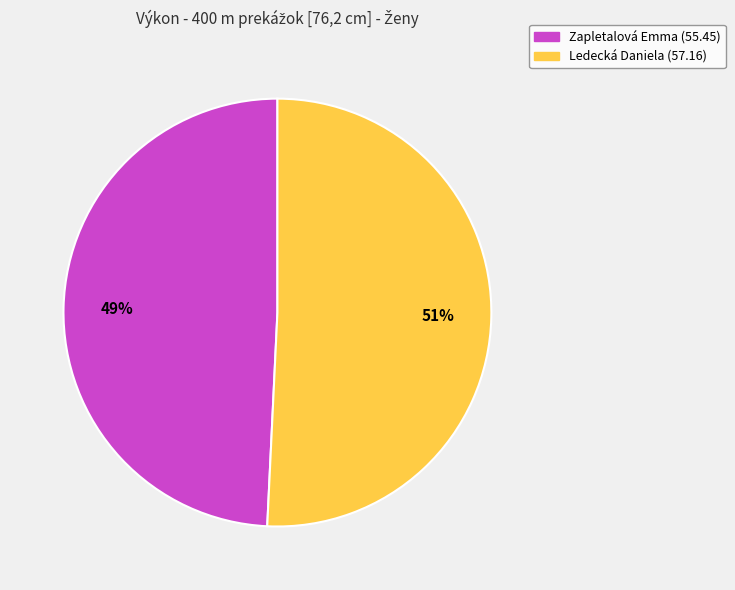

To the nearest percent, what portion does Zapletalová Emma represent?

49%